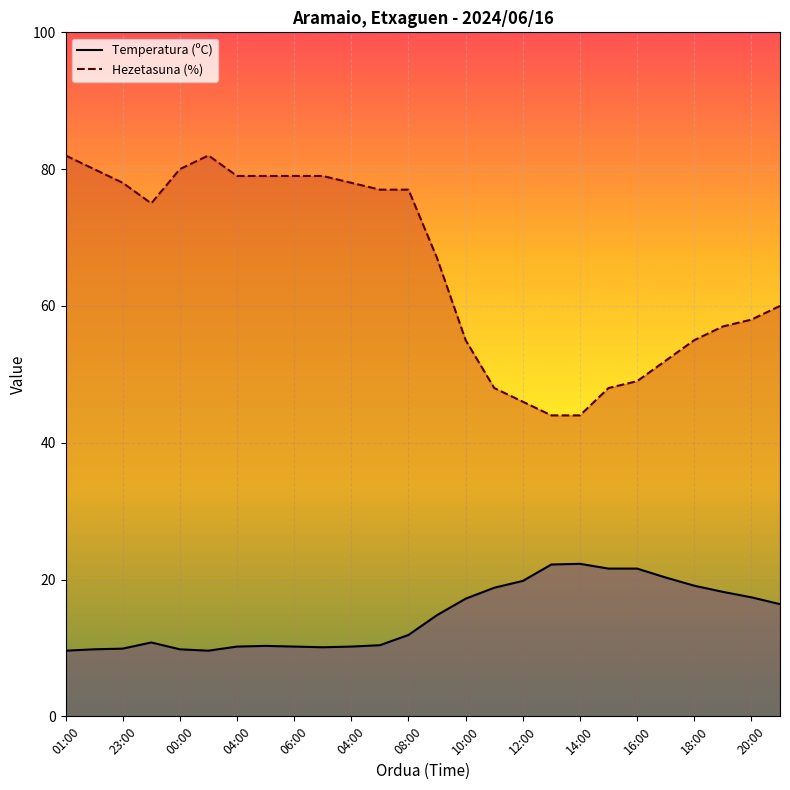

Which series has the largest total across all categories?

Hezetasuna (%)